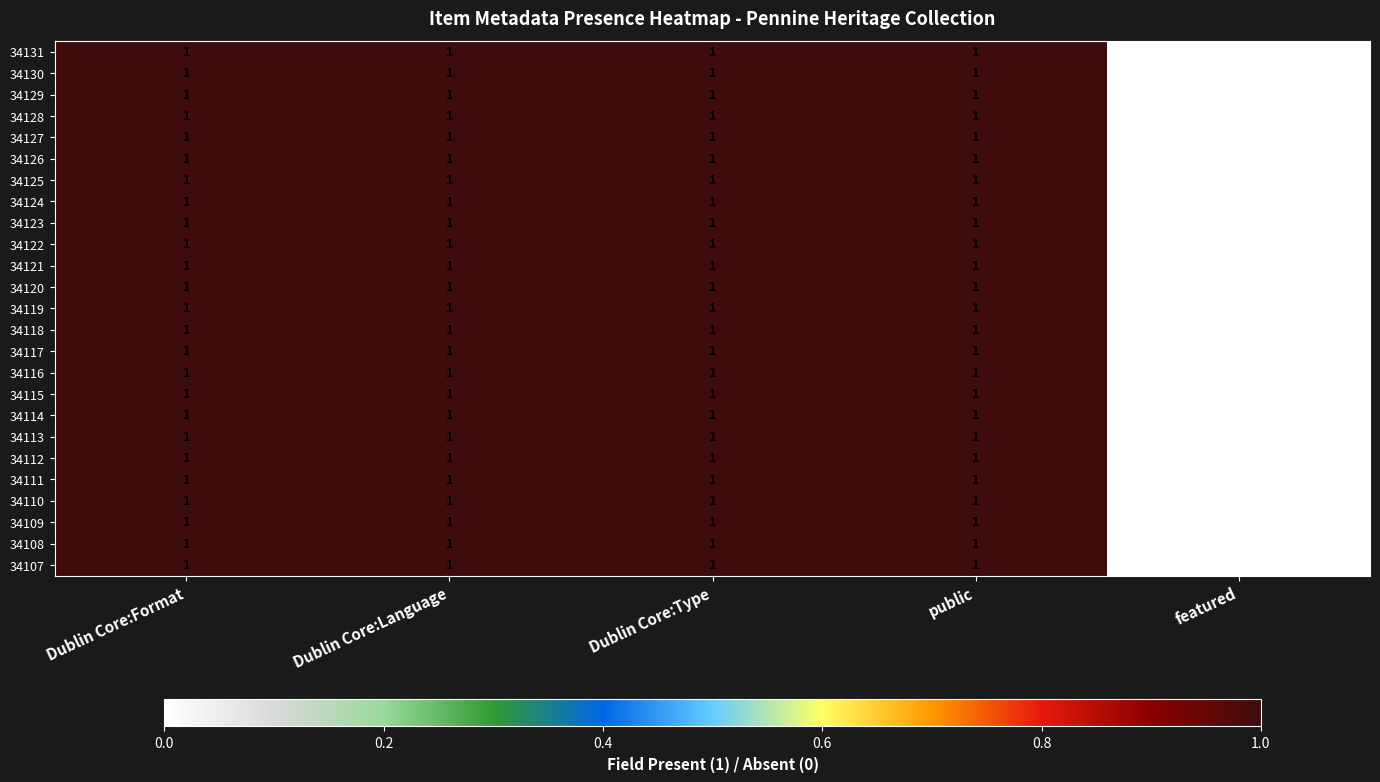

What is the total value across all series at Dublin Core:Format?

25